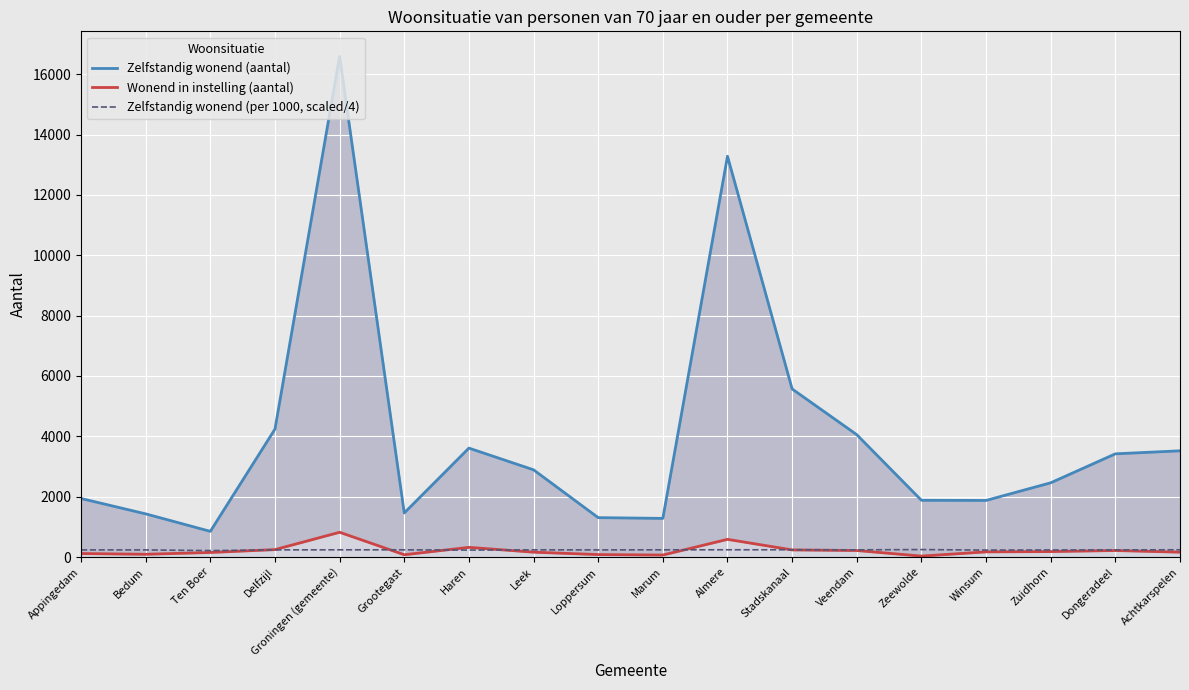

What is the total value across all series at Haren?

4159.5